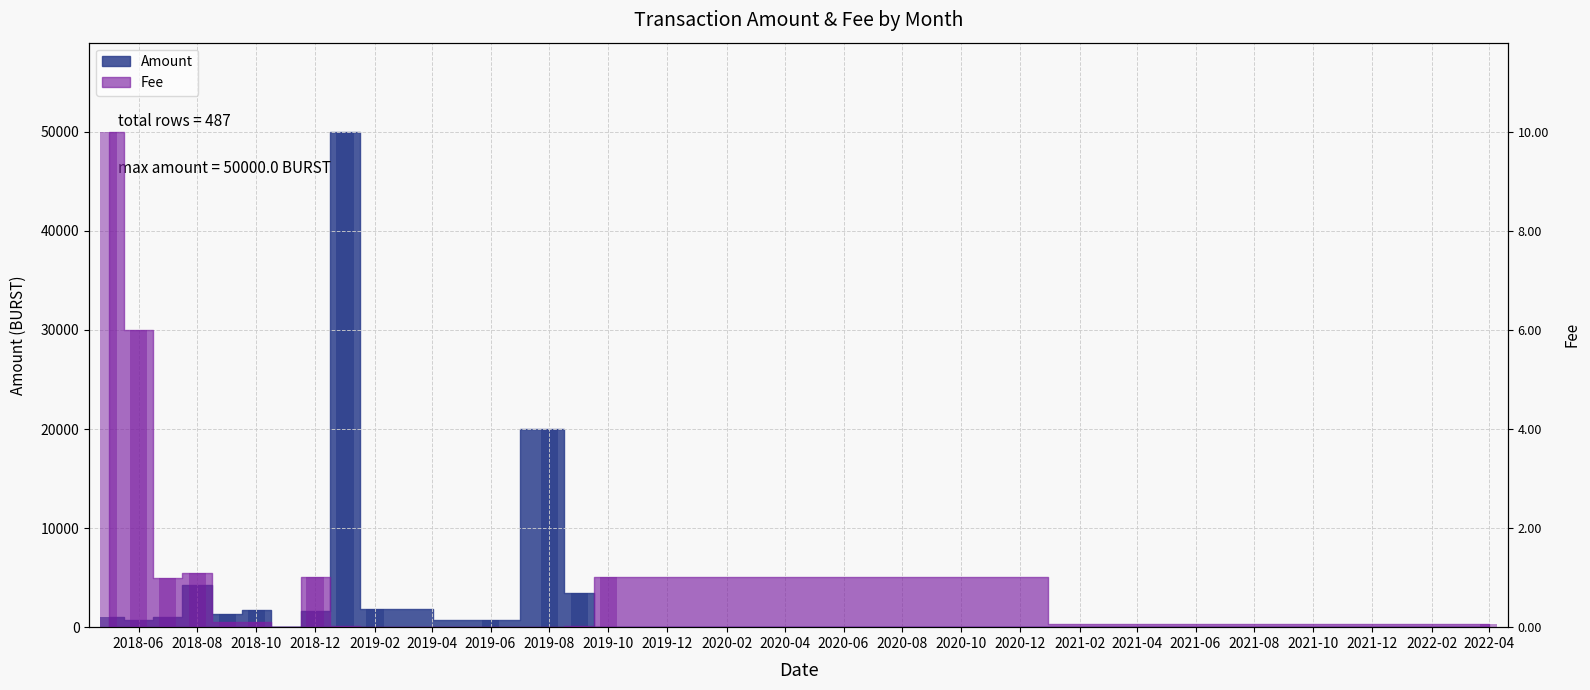

List the series in order of their peak value, lowest first.

Amount, Fee